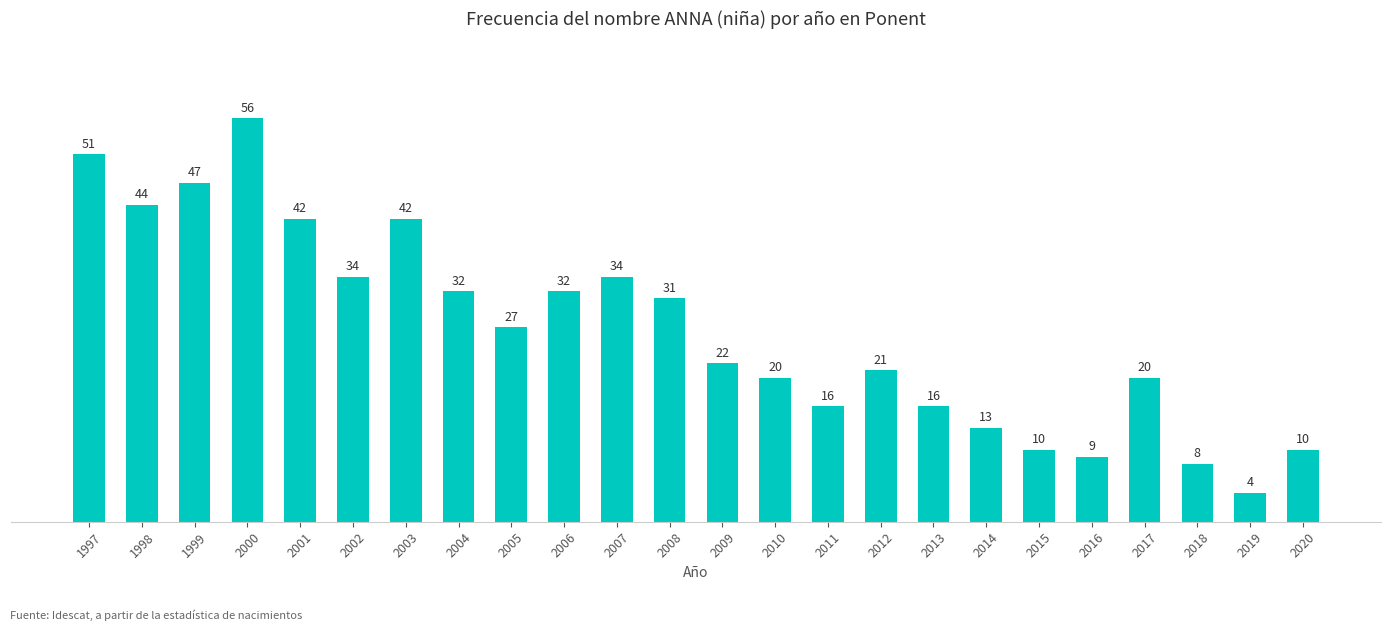

Which has a higher value, 2010 or 2013?

2010